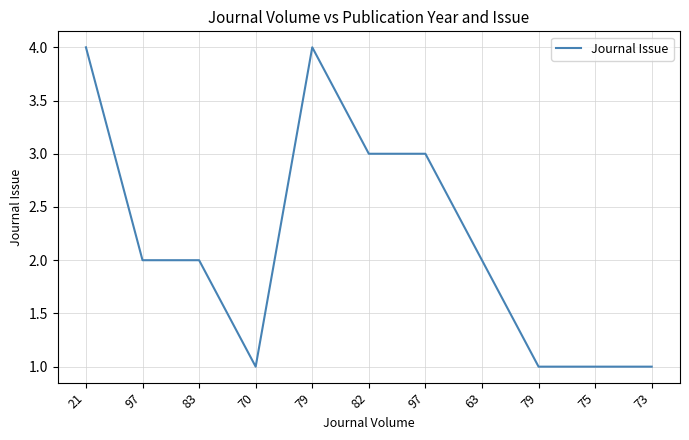

What is the change in value from 79 to 97?

-1